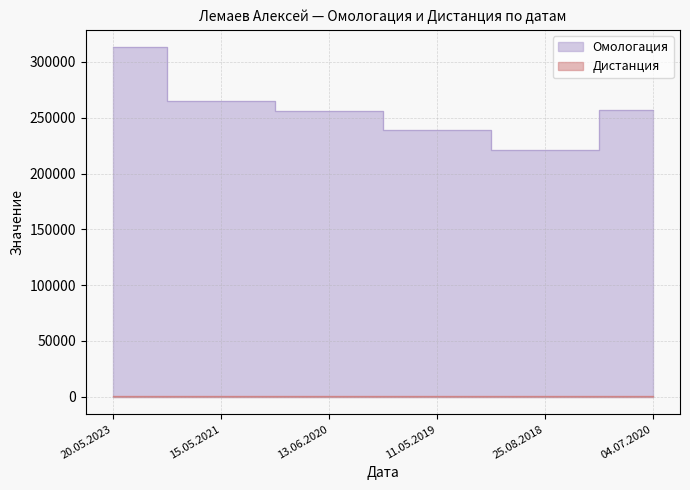

What is the label of the 3rd point from the left?

13.06.2020